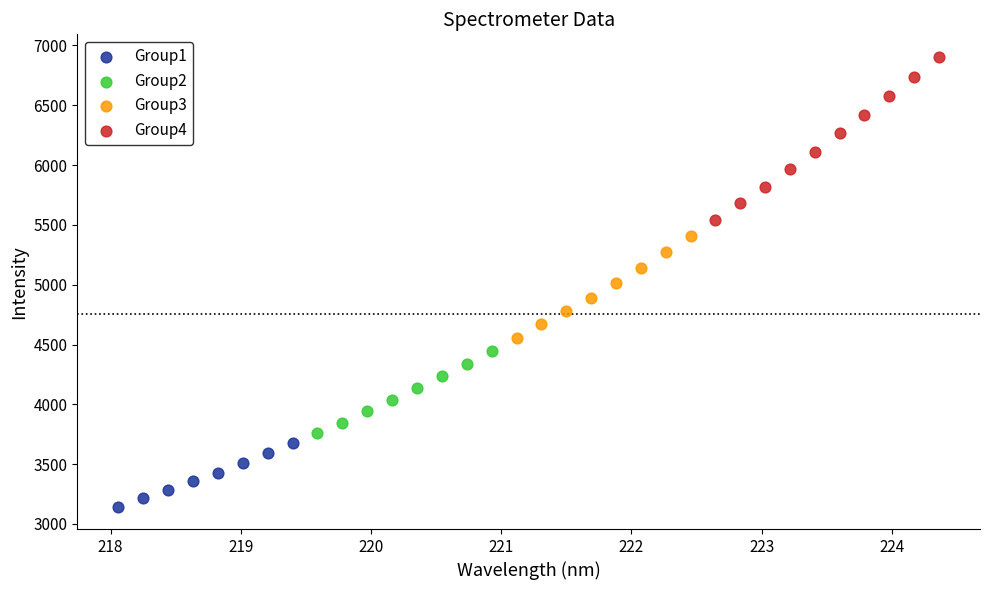

Which series contains the lowest Y value?

Group1